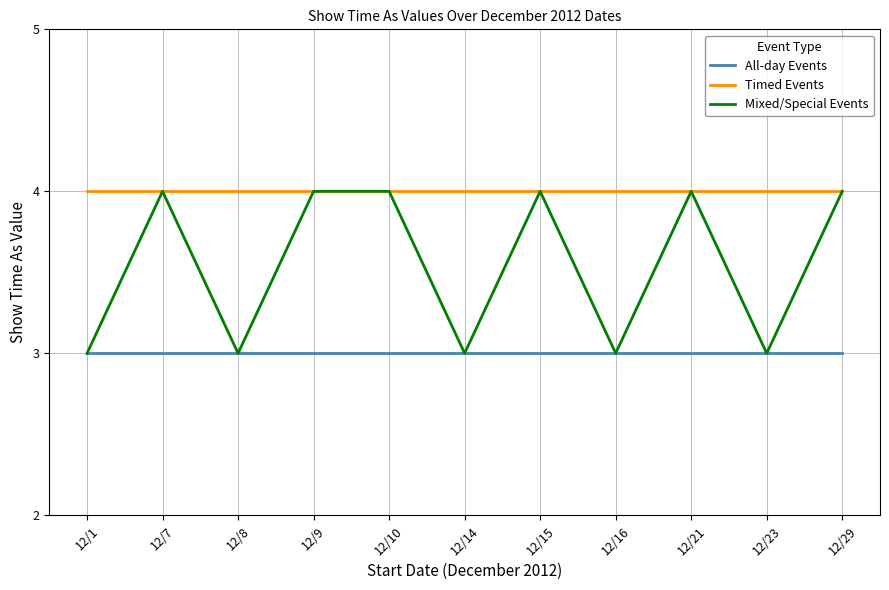

Is this an area chart (filled region under the line)?

No